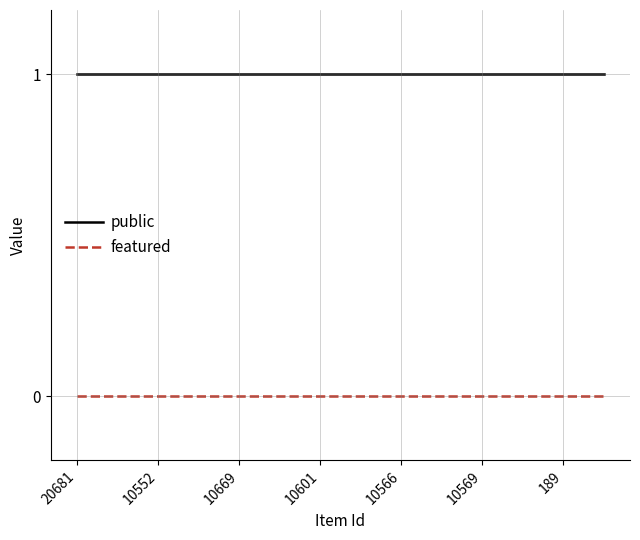

True or false: featured and public intersect in this chart.

False